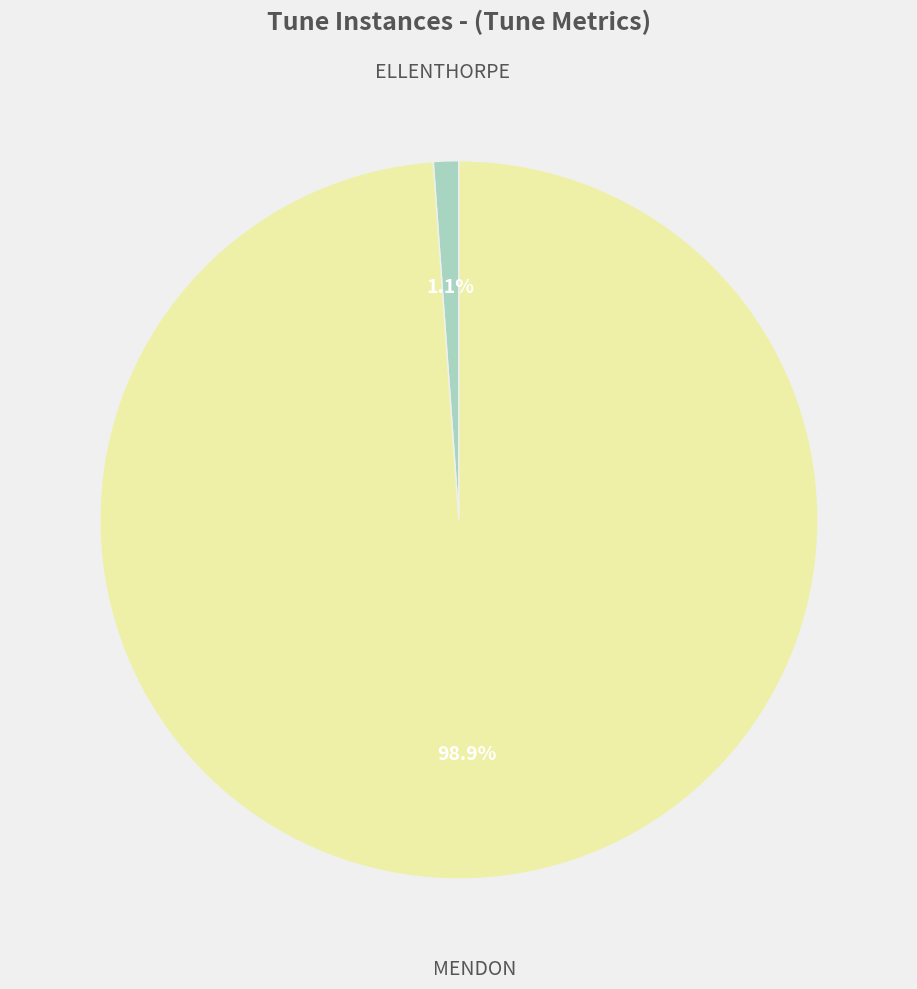

Does MENDON account for over 50% of the chart?

Yes